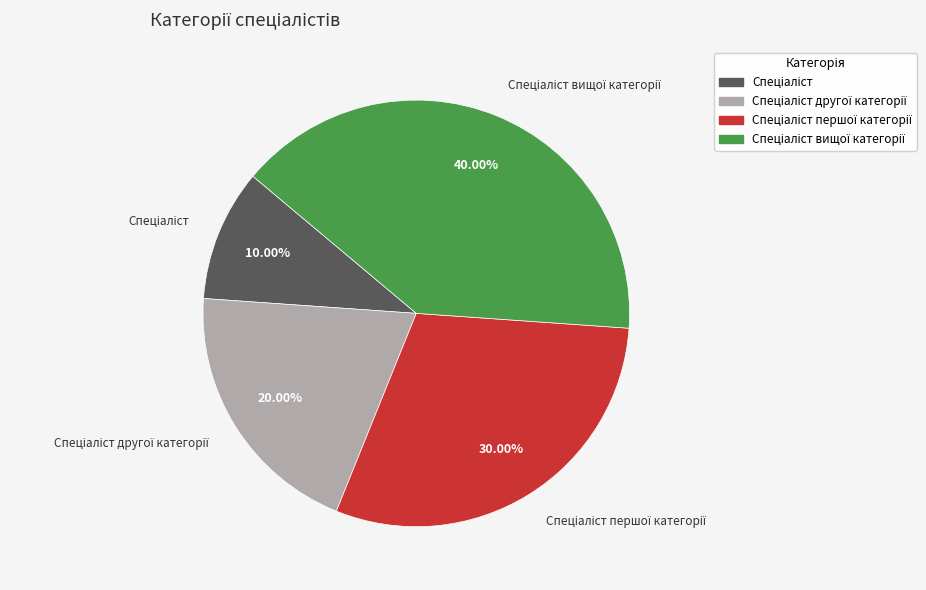

Count the number of slices in the pie.

4